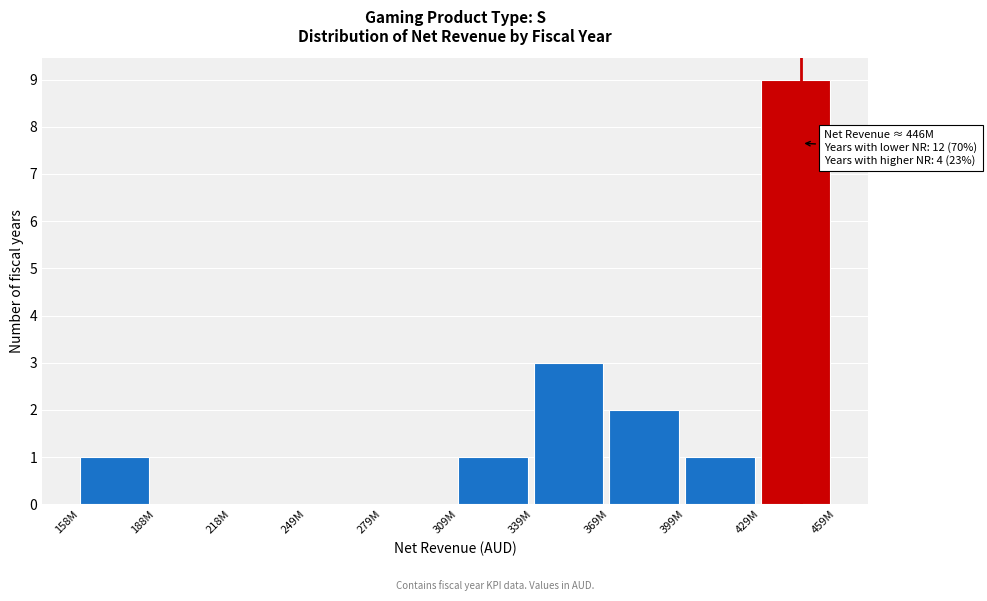

Reading left to right, list all the values displayed in this chart.

158M=1	188M=0	218M=0	249M=0	279M=0	309M=1	339M=3	369M=2	399M=1	429M=9